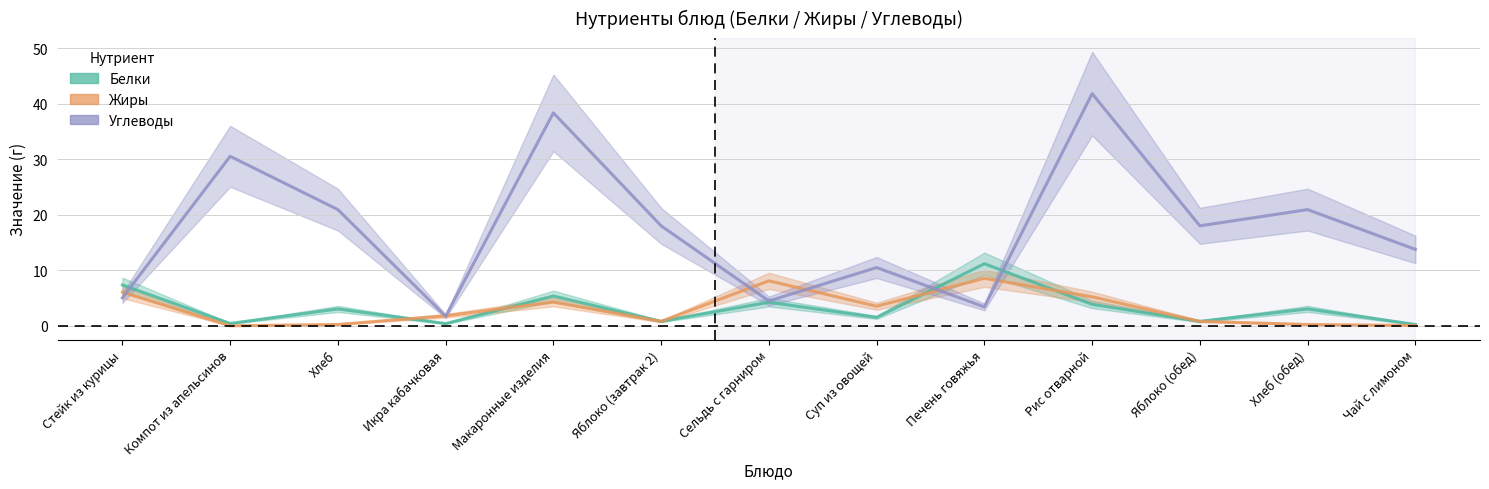

How many interior local peaks does the Белки series have?

5